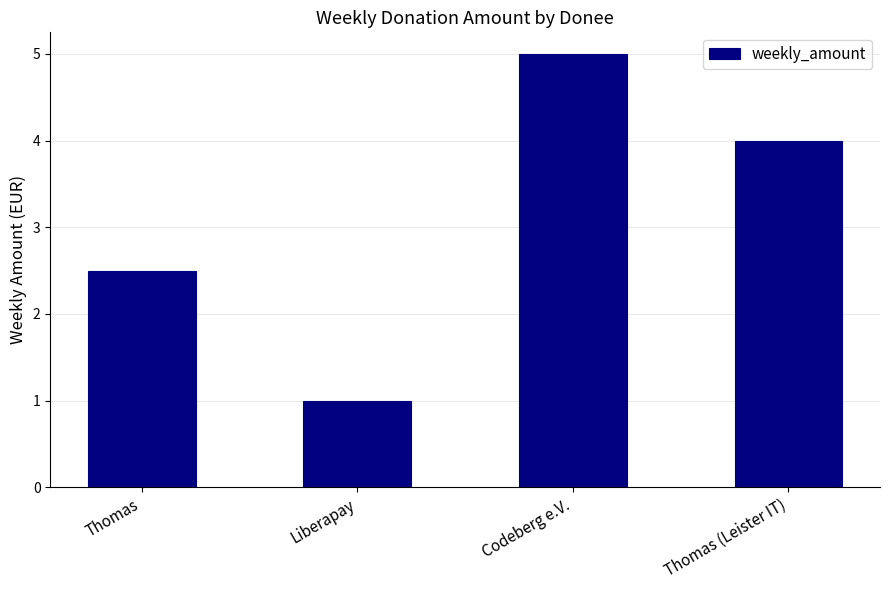

How many bars are there in total?

4